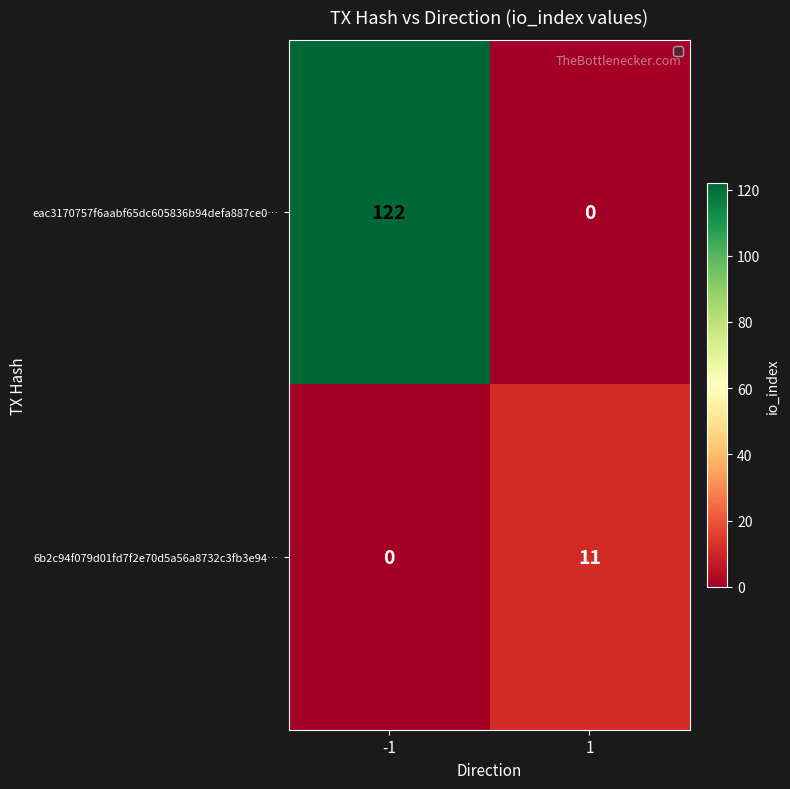

Which series has the largest range (max minus min)?

eac3170757f6aabf65dc605836b94defa887ce0…